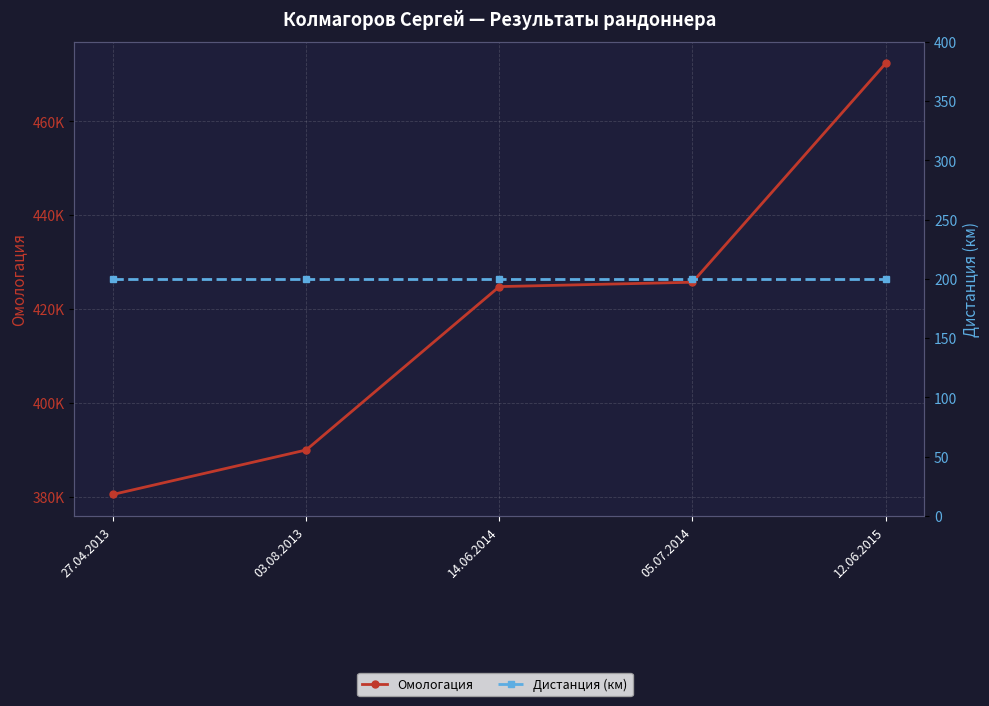

What is the value of the Омологация point at the 4th from the left?

425722